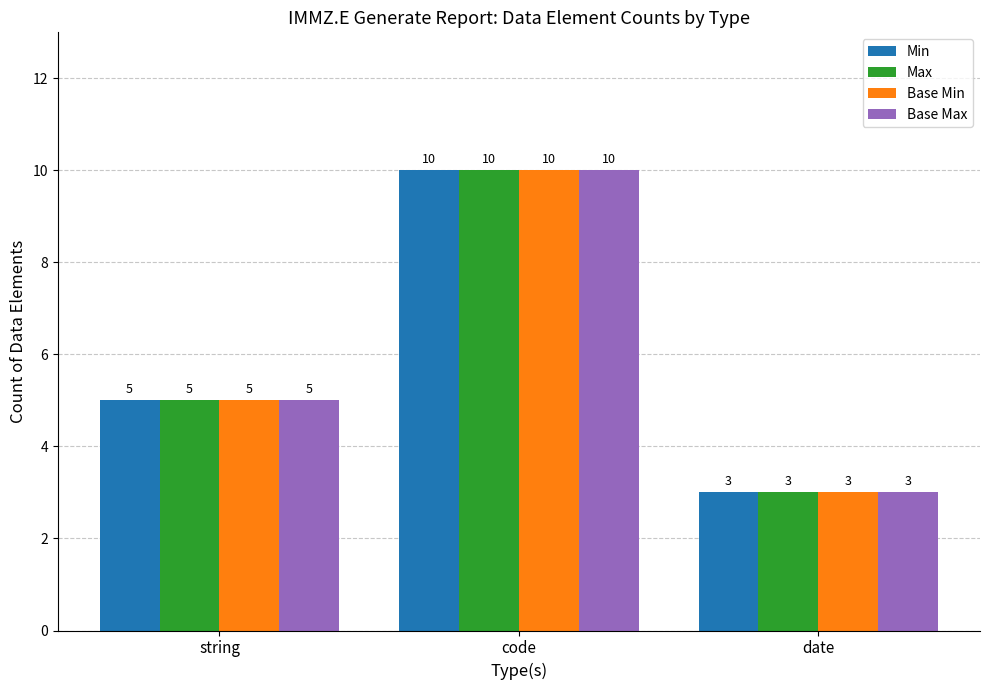

What is the maximum value for Max?

10